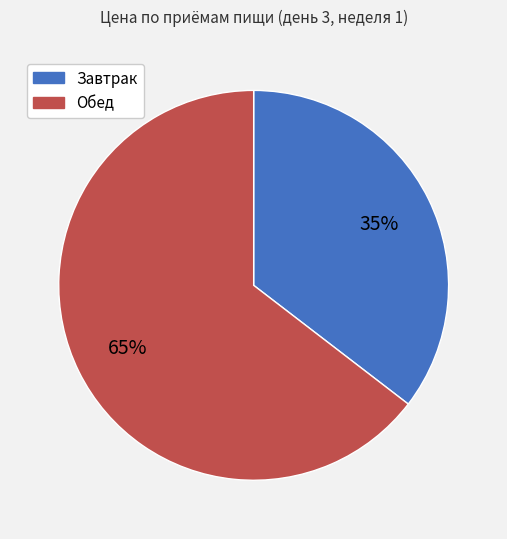

To the nearest percent, what portion does Завтрак represent?

35%